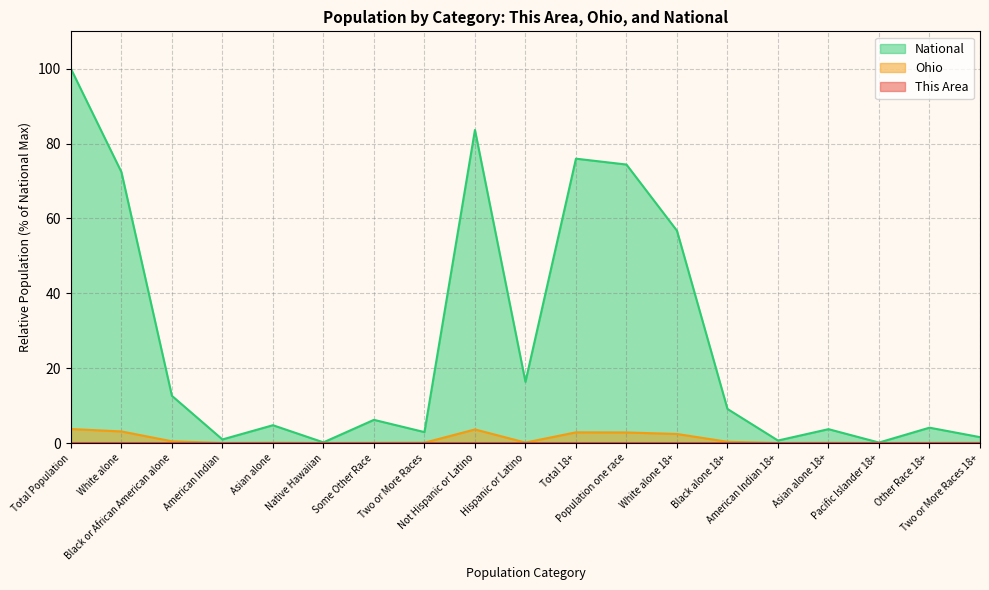

True or false: Ohio and This Area intersect in this chart.

False